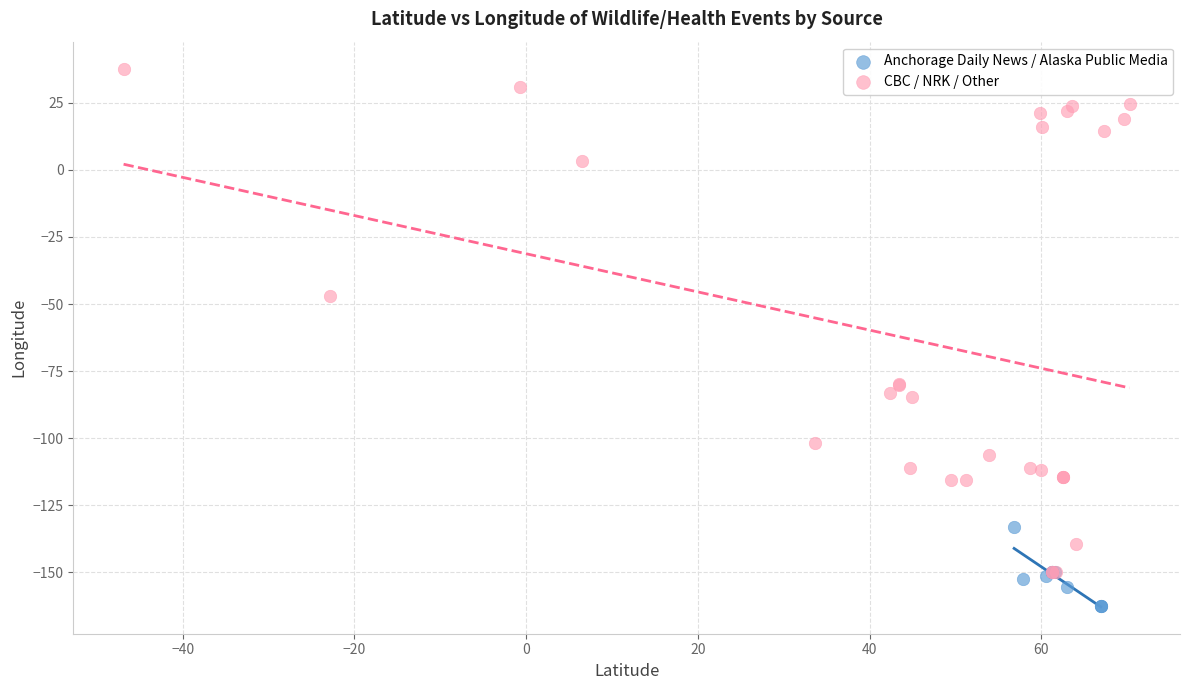

Which series has the largest Y range (max minus min)?

CBC / NRK / Other